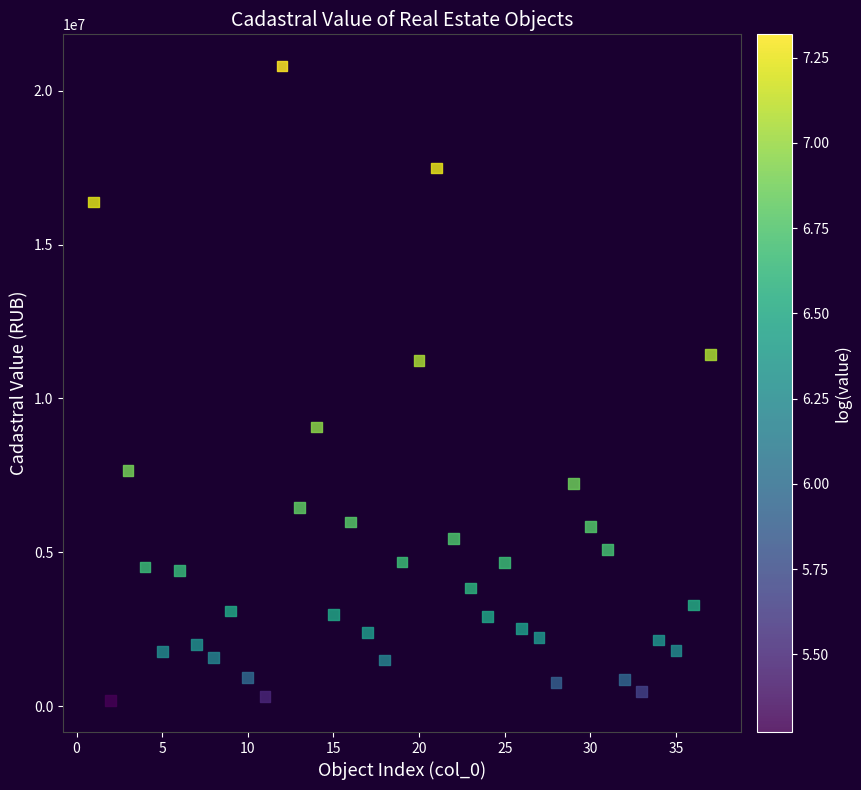

What is the range of X values (max minus min)?

36.0